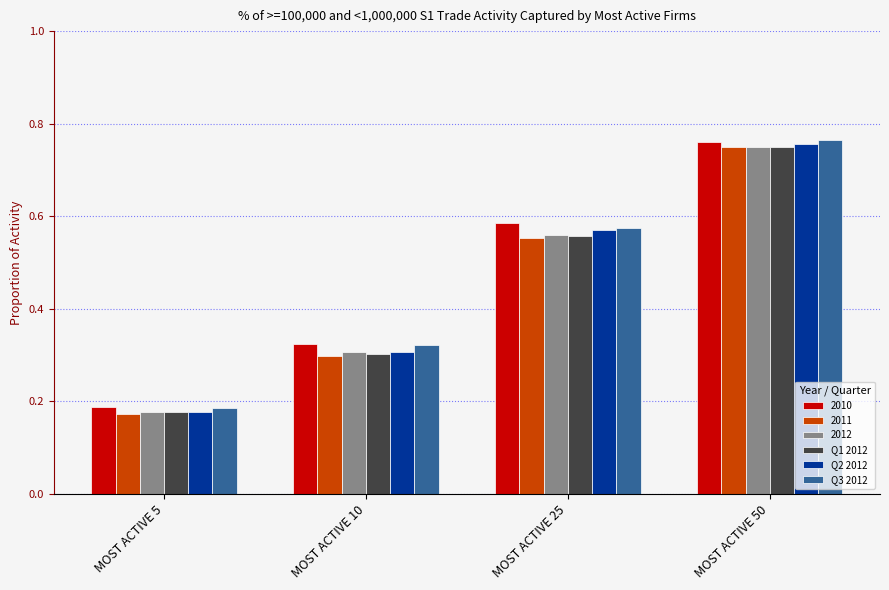

Which series changed the most between MOST ACTIVE 10 and MOST ACTIVE 25?

Q2 2012